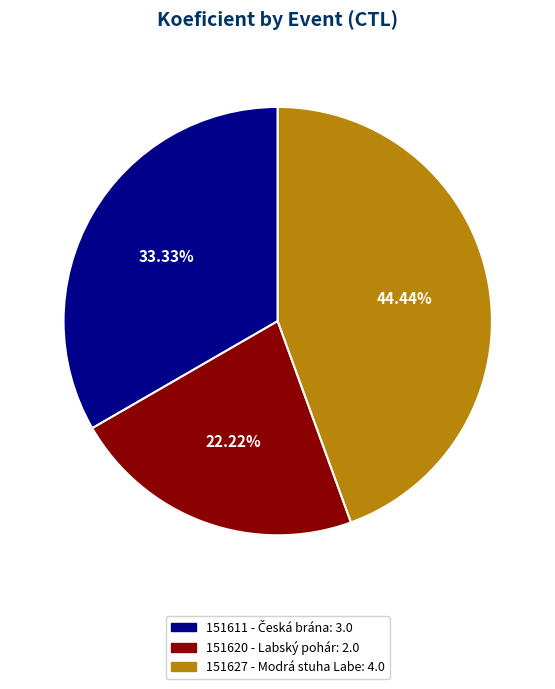

Between 151627 - Modrá stuha Labe and 151620 - Labský pohár, which is larger?

151627 - Modrá stuha Labe